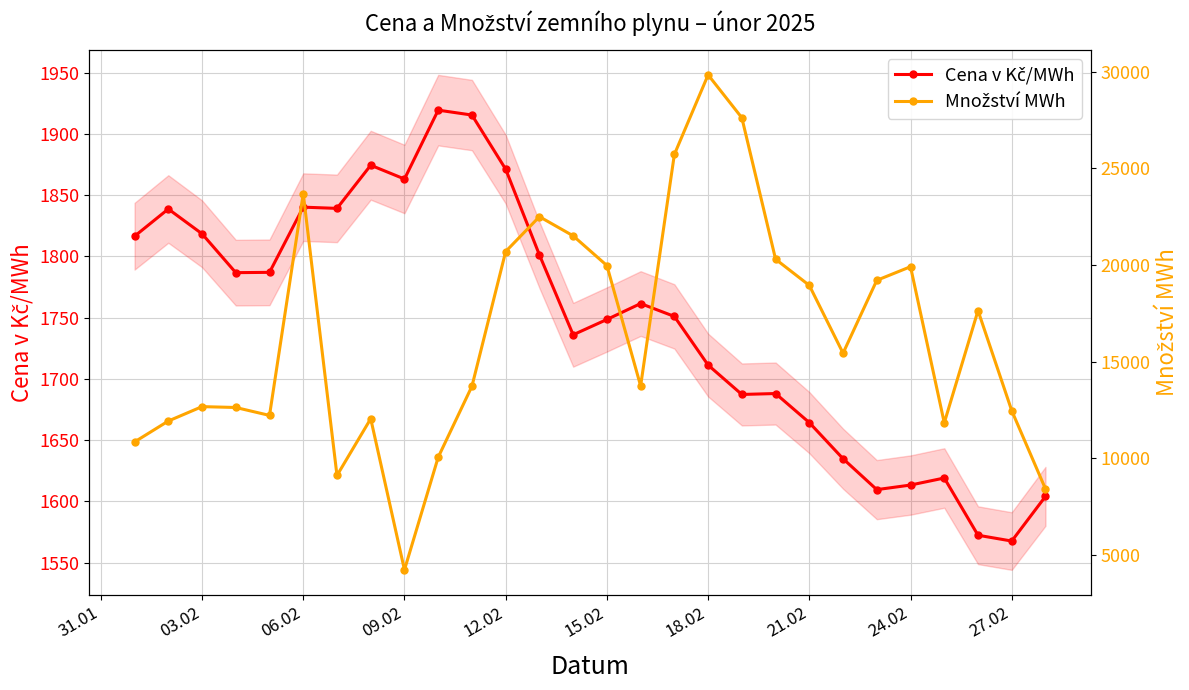

What is the minimum value for Množství MWh?

4232.5